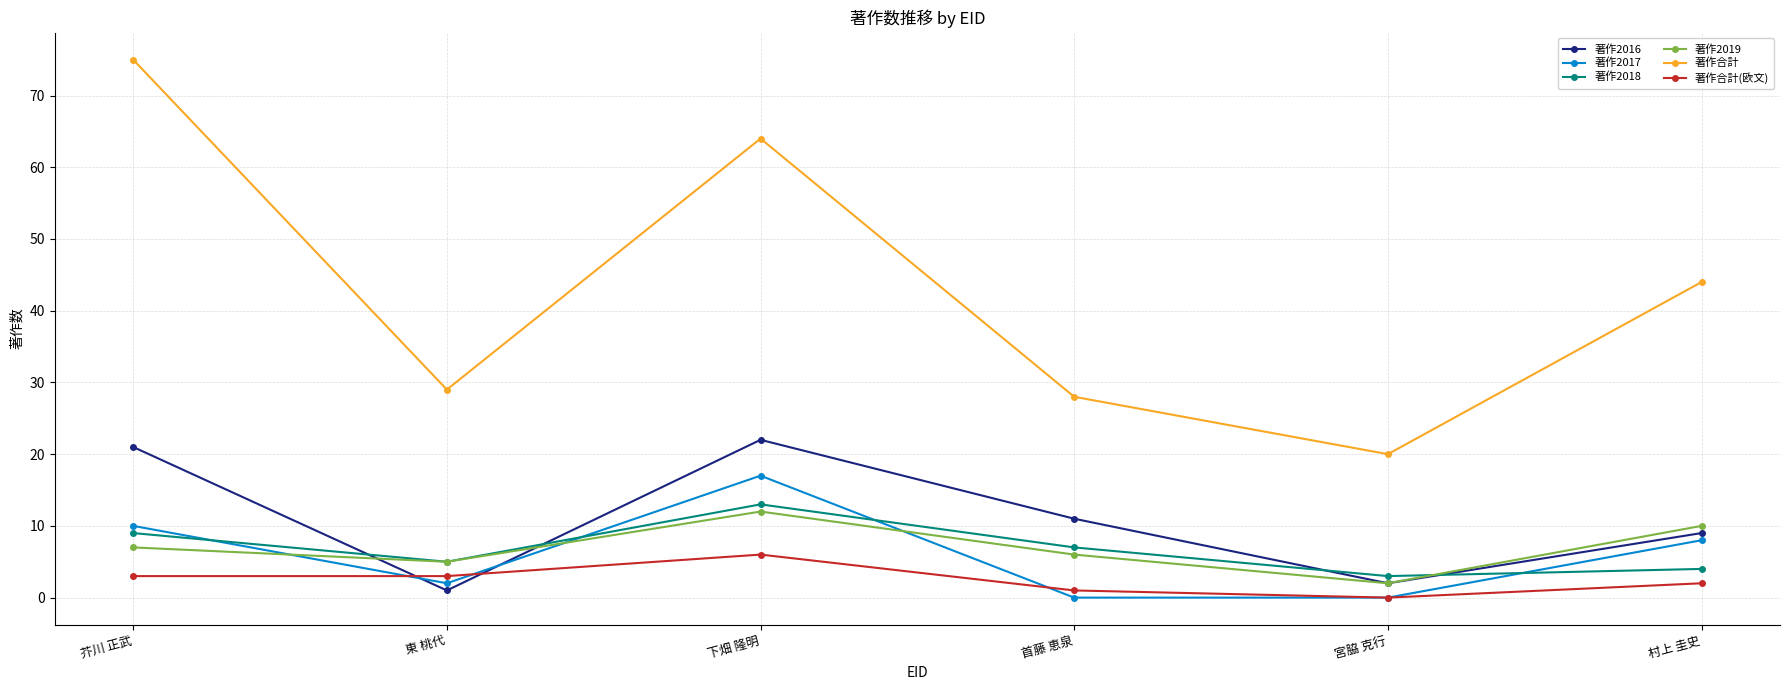

How many 著作2018 values are between 4 and 9?

4